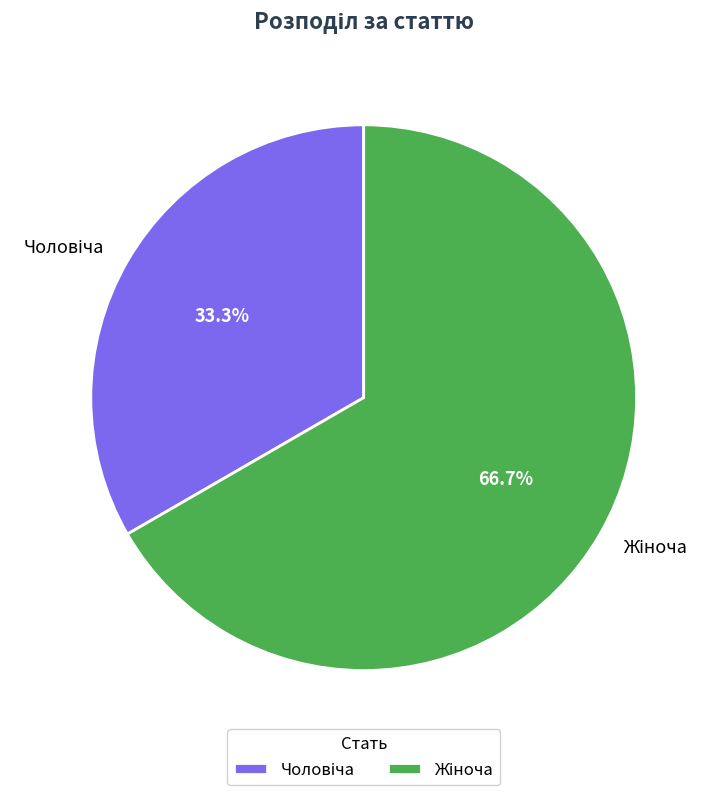

How many slices are in this pie chart?

2